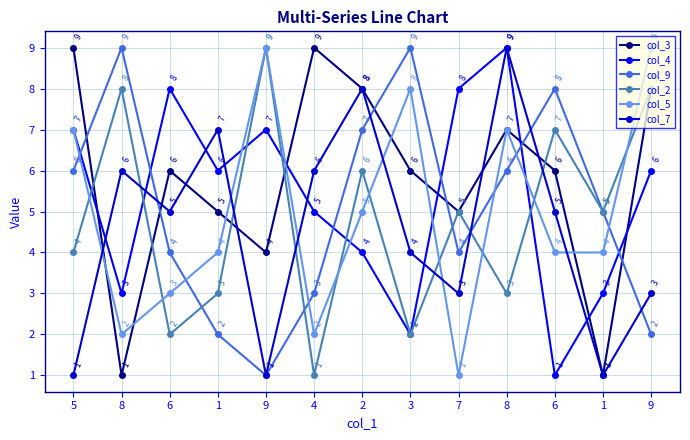

How many lines are shown in the chart?

6